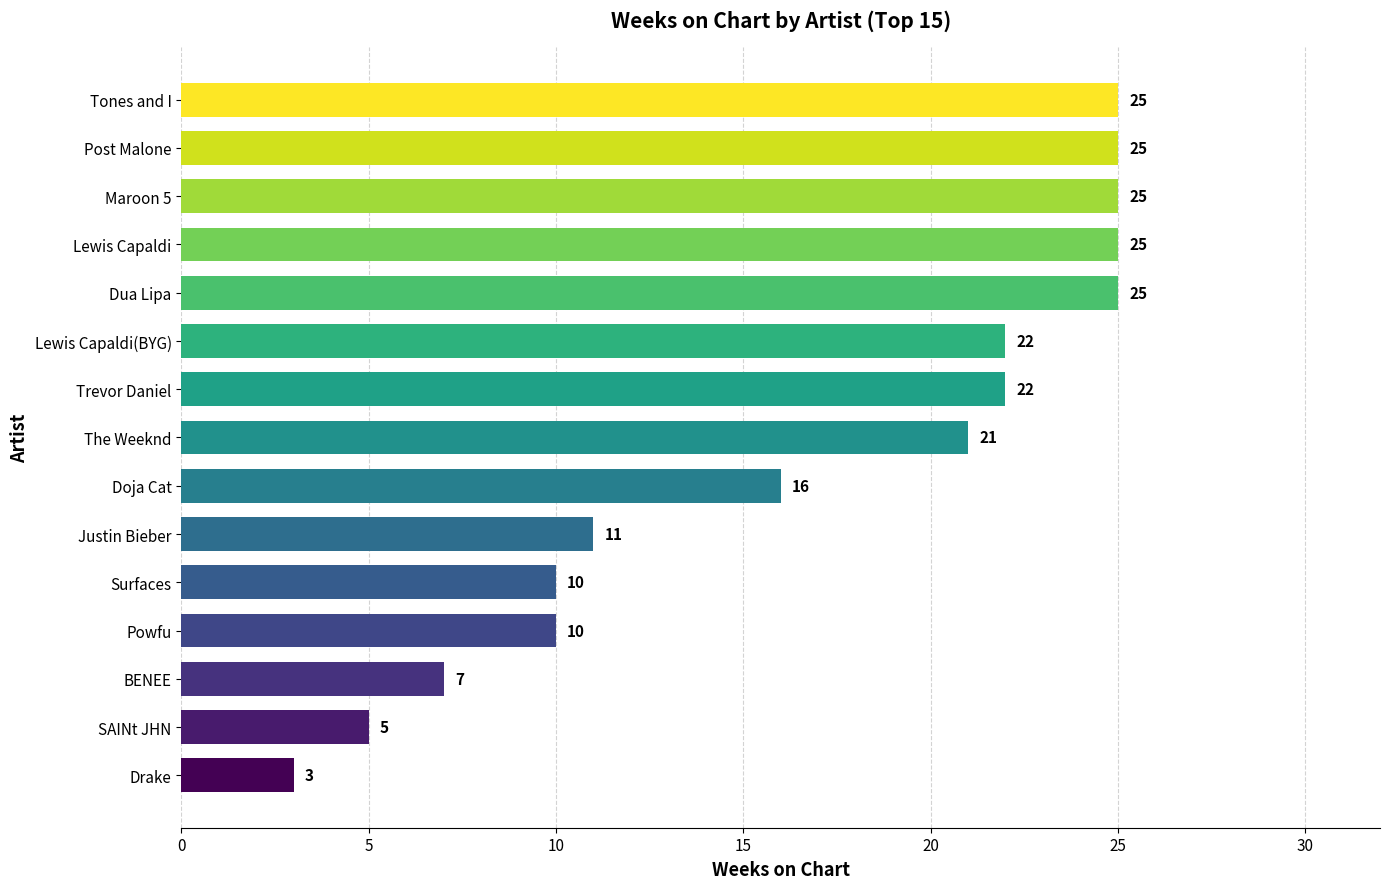

The chart shows a value of 16 at Doja Cat. True or false?

True